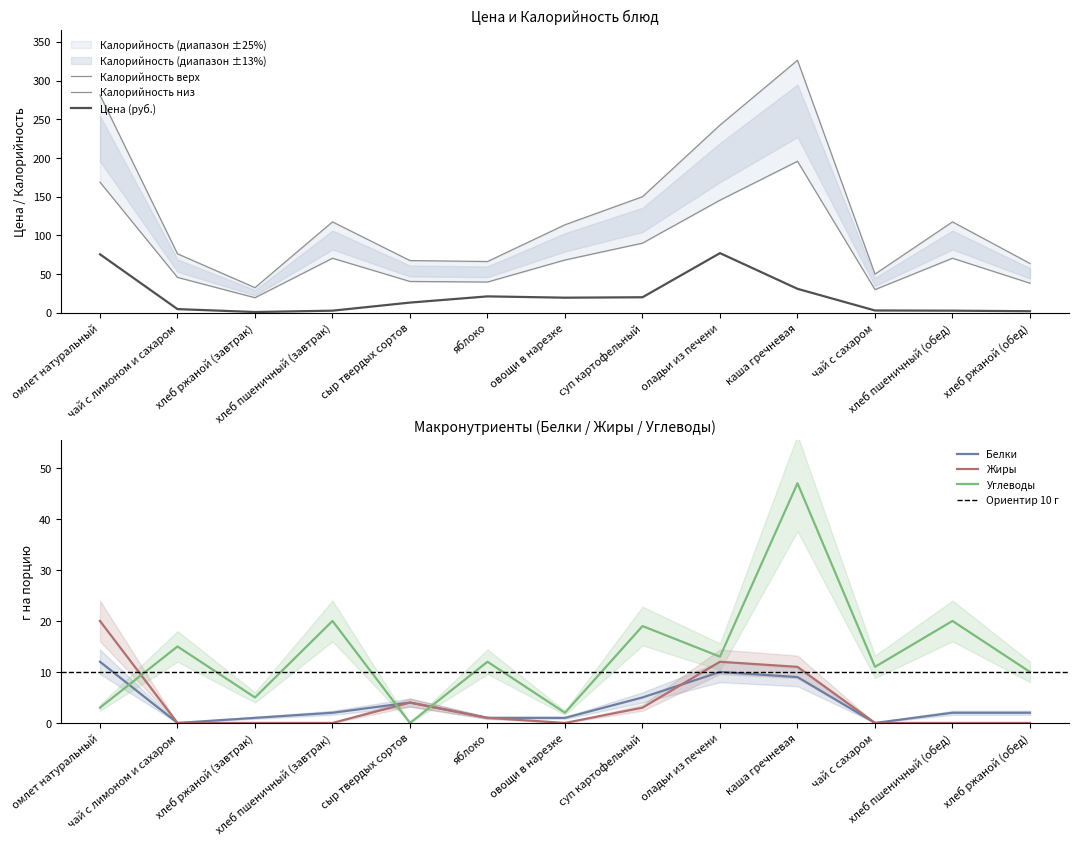

At how many categories does at least one series exceed 110?

3